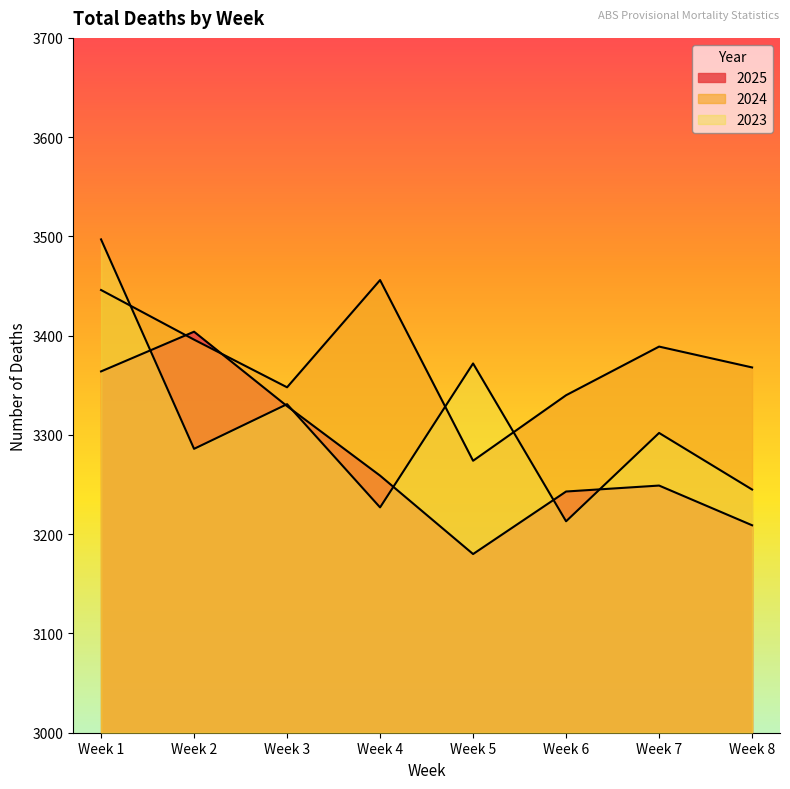

At which category is the sum across all series the highest?

Week 1